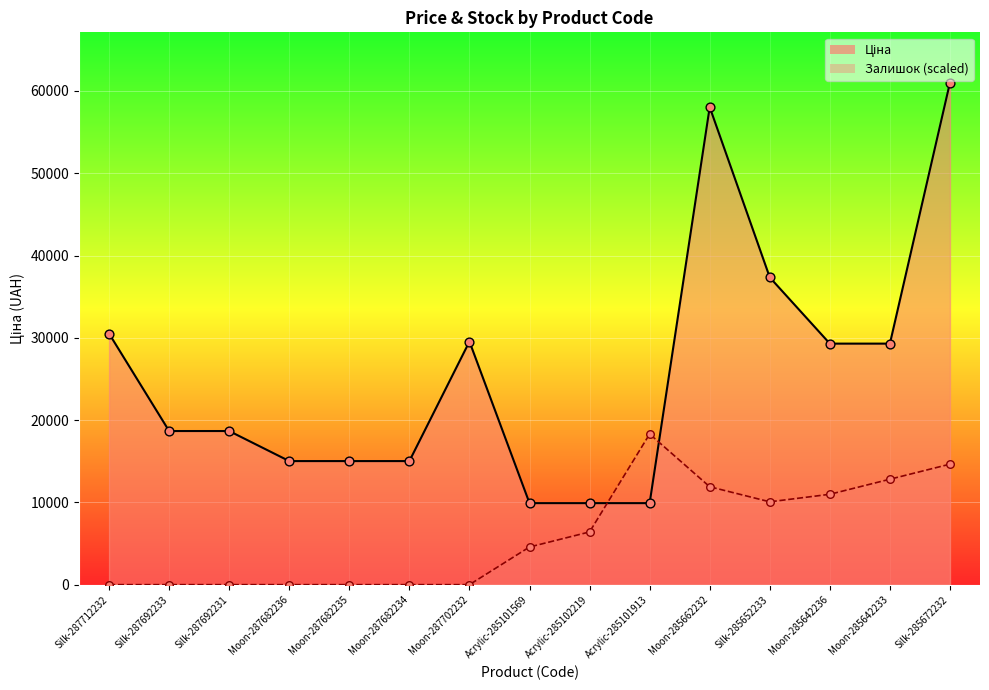

At how many categories does at least one series exceed 22476?

7